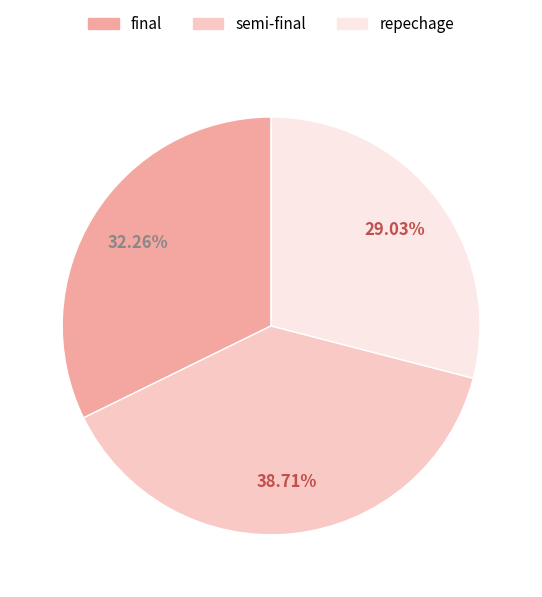

Which slice is the largest?

semi-final